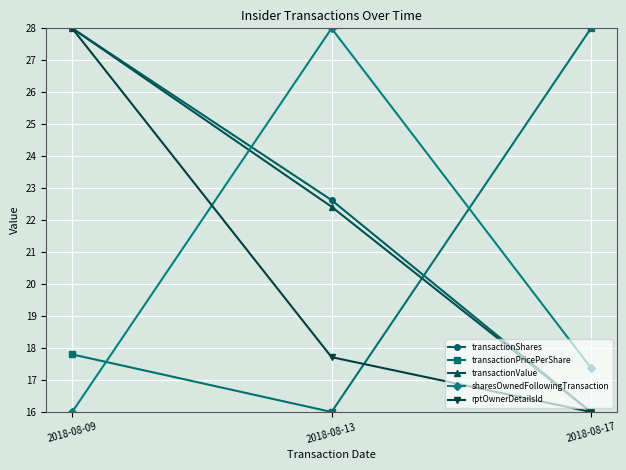

What is the total value across all series at 2018-08-13?

106.8